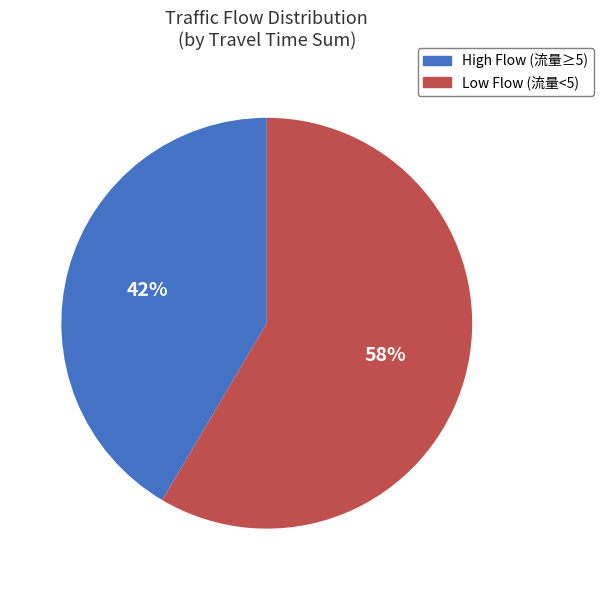

Is there any slice that represents more than half of the pie?

Yes